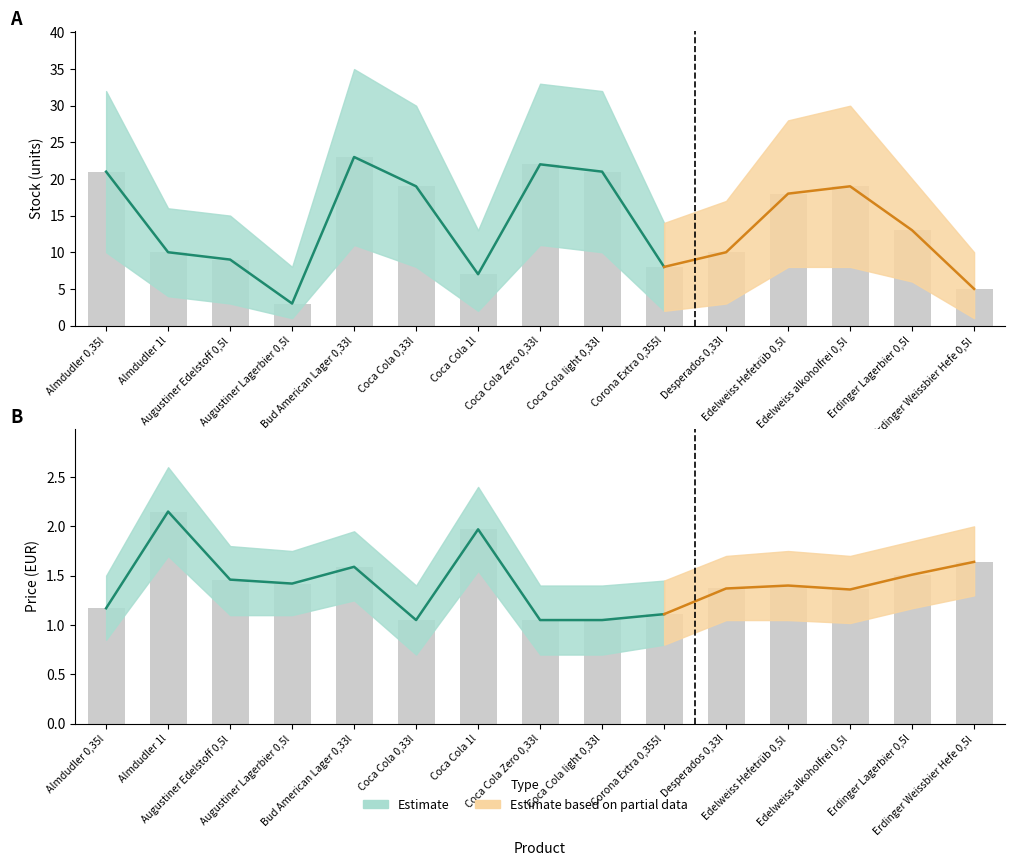

What value does the Price (Estimate based on partial) series have at Edelweiss alkoholfrei 0,5l?

1.4